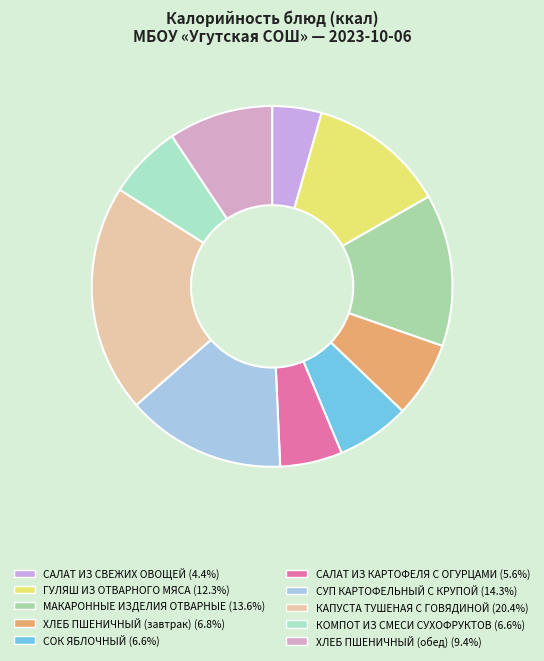

To the nearest percent, what portion does ГУЛЯШ ИЗ ОТВАРНОГО МЯСА represent?

12%